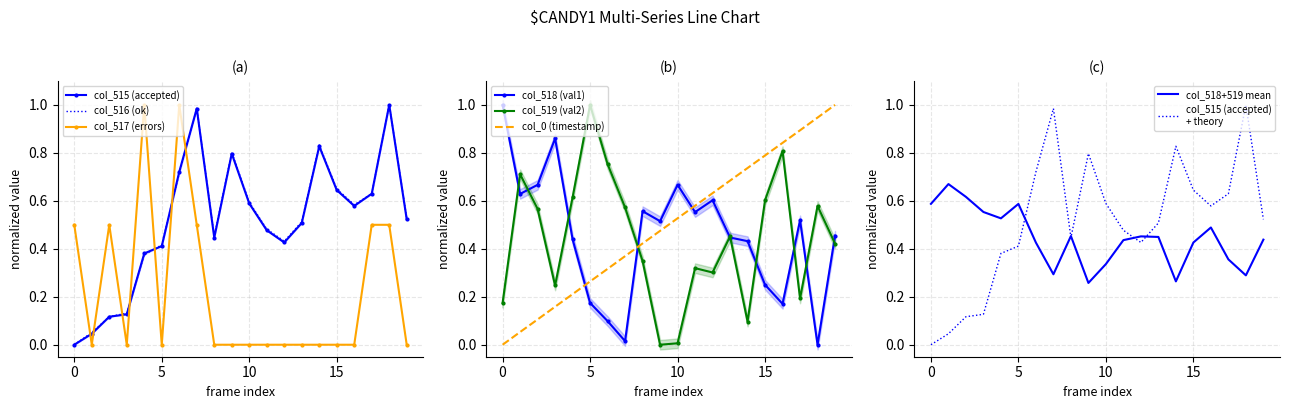

How many data points in col_515 (total_accepted) are above 0?

19